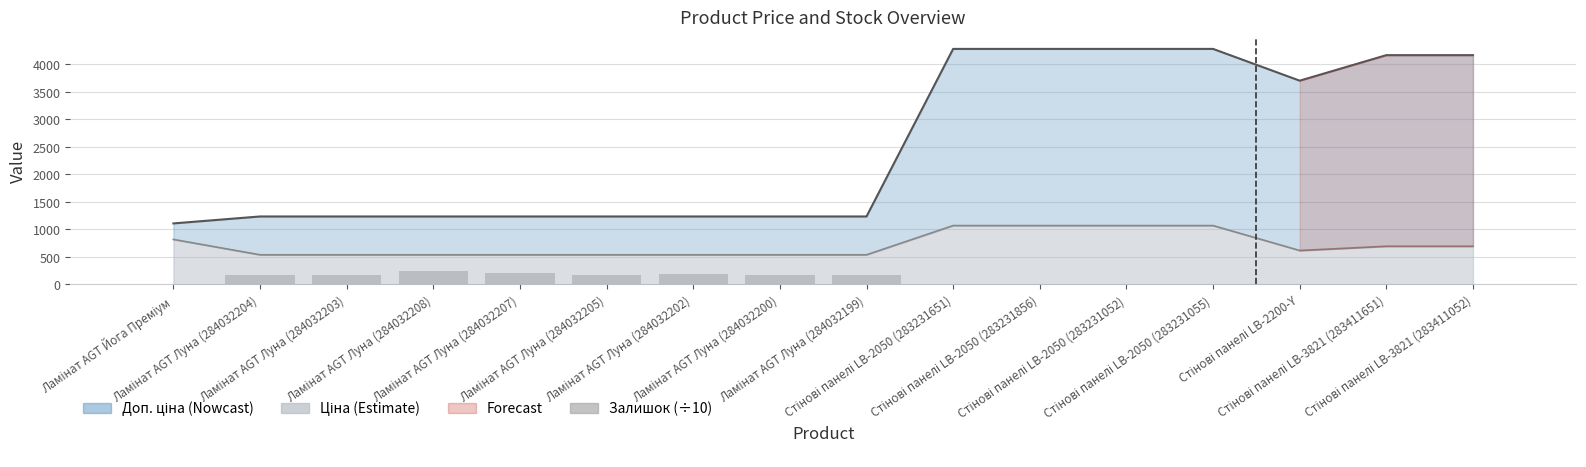

How many bars are there in total?

16